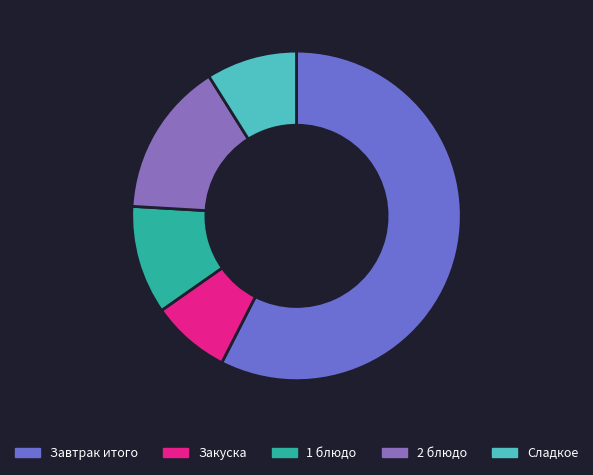

Is there any slice that represents more than half of the pie?

Yes